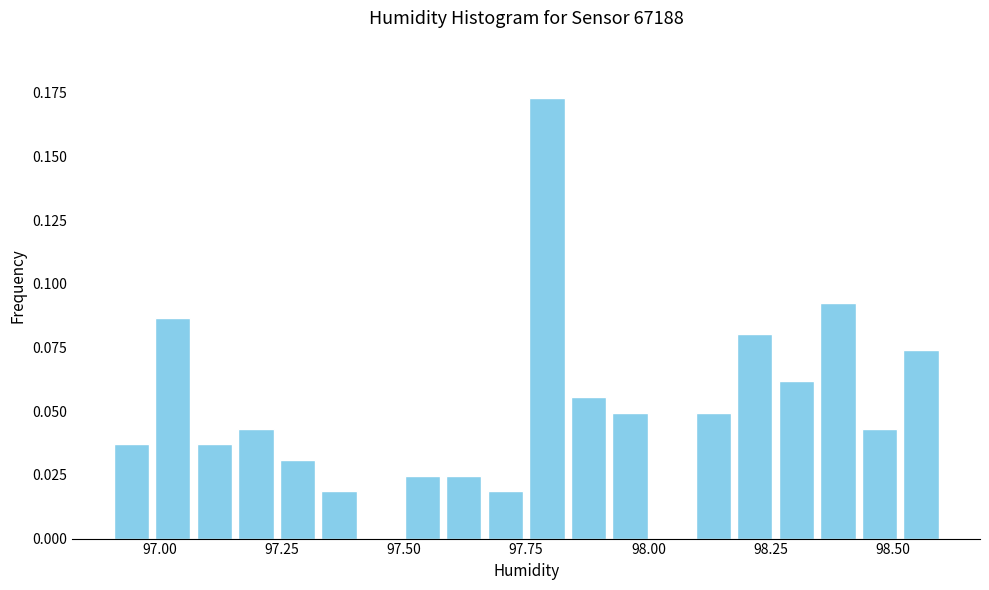

Read against the x-axis, roughly where is the centre of the tallest bar?

97.80